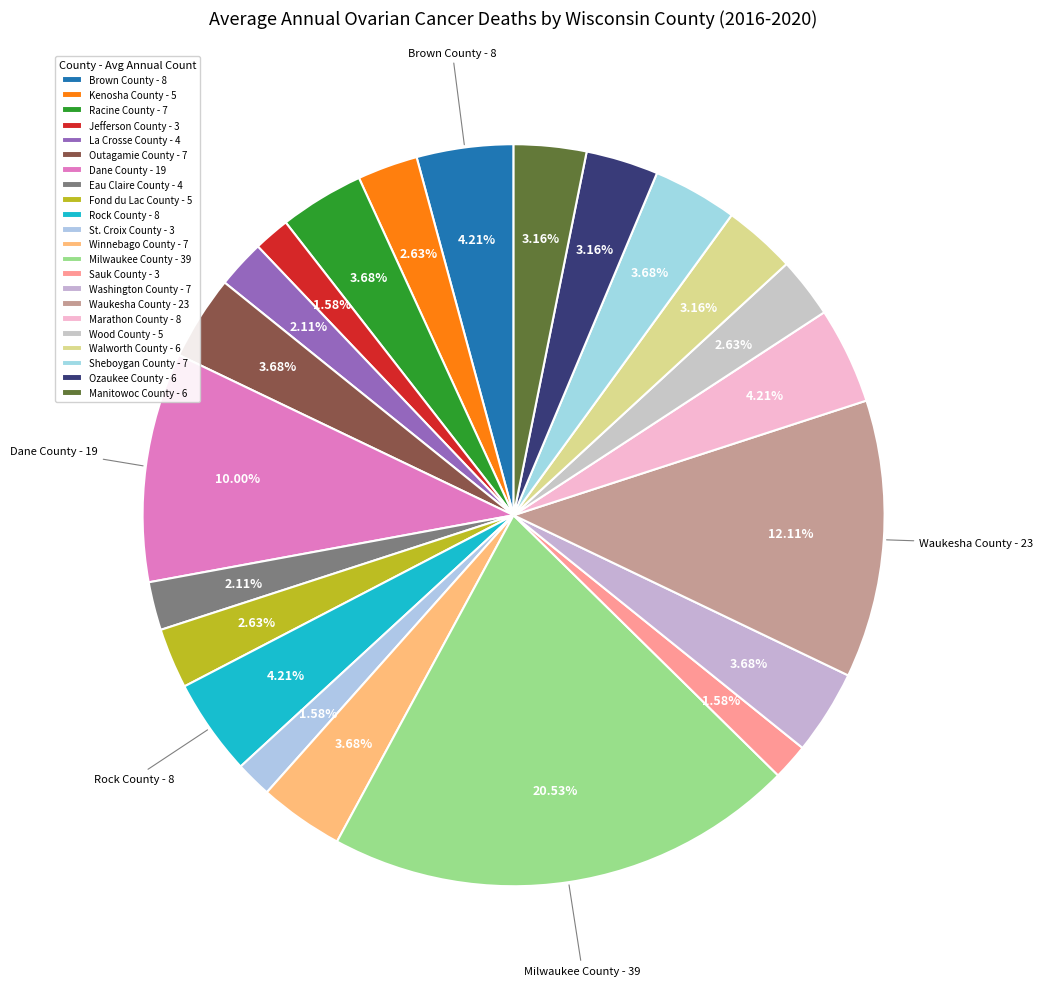

What percentage is NOT represented by Eau Claire County?

97.9%